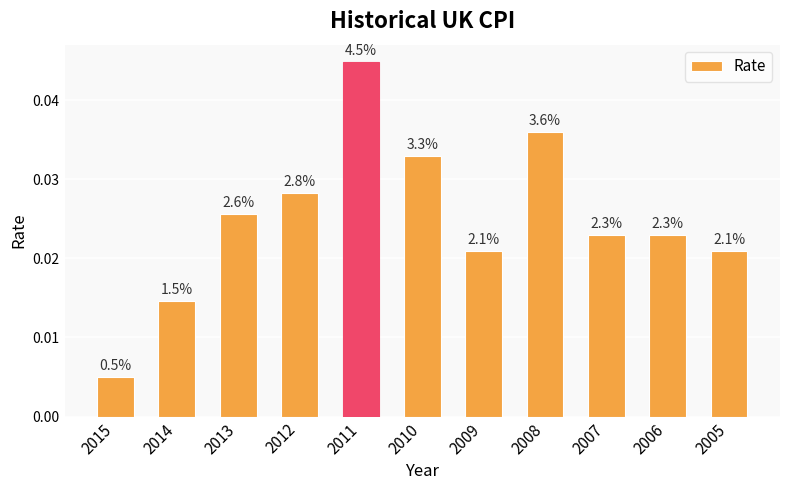

How many bars are there in total?

11